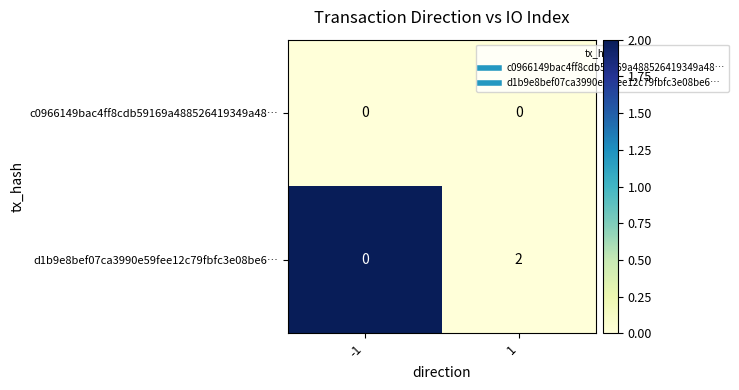

Count the number of categories in the chart.

2